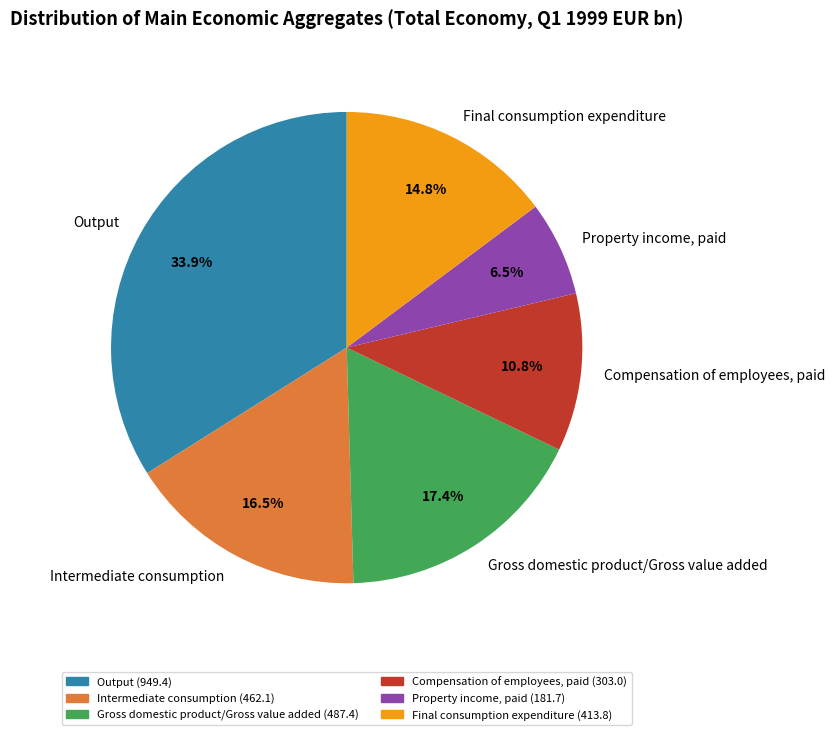

To the nearest percent, what percentage of the pie is Gross domestic product/Gross value added?

17%